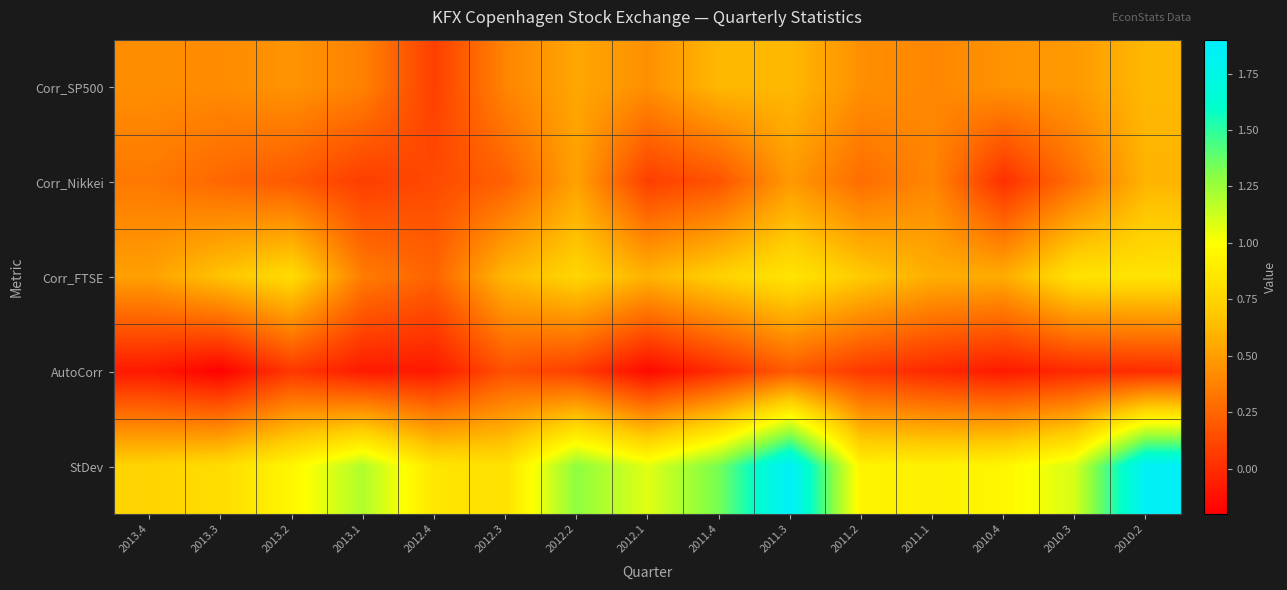

What is the spread (max minus min) of values at 2010.4?

1.0